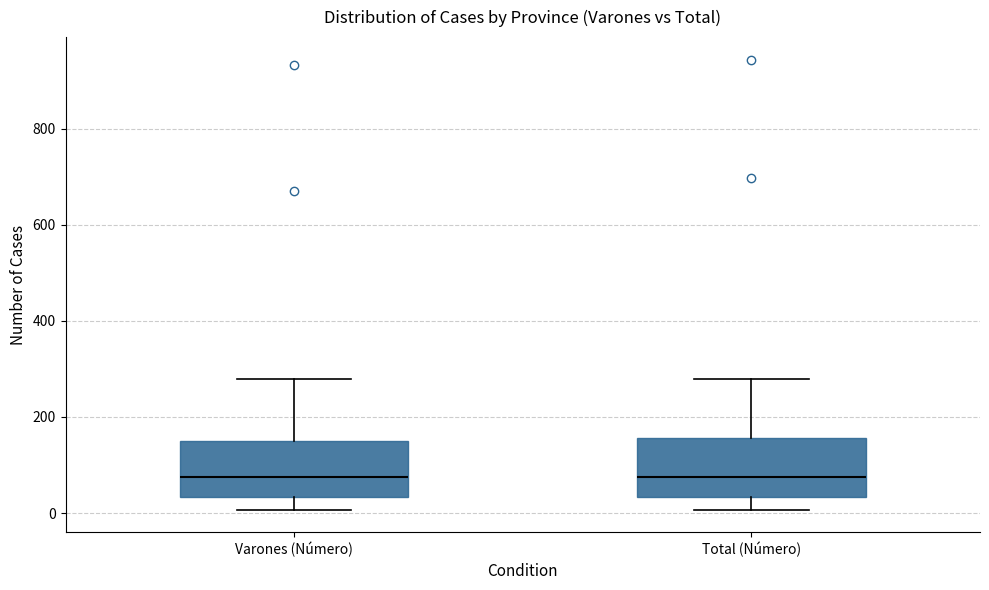

Where does the median line of the box for Total (Número) sit on the y-axis? The values are not printed on the chart, so give them approximately, as read against the axis.

80